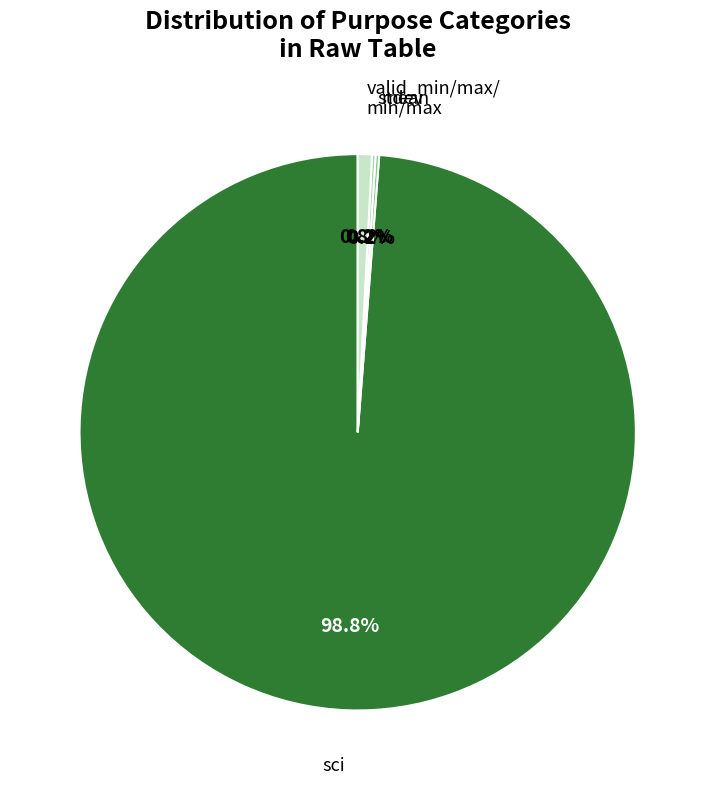

Does any single category account for the majority?

Yes